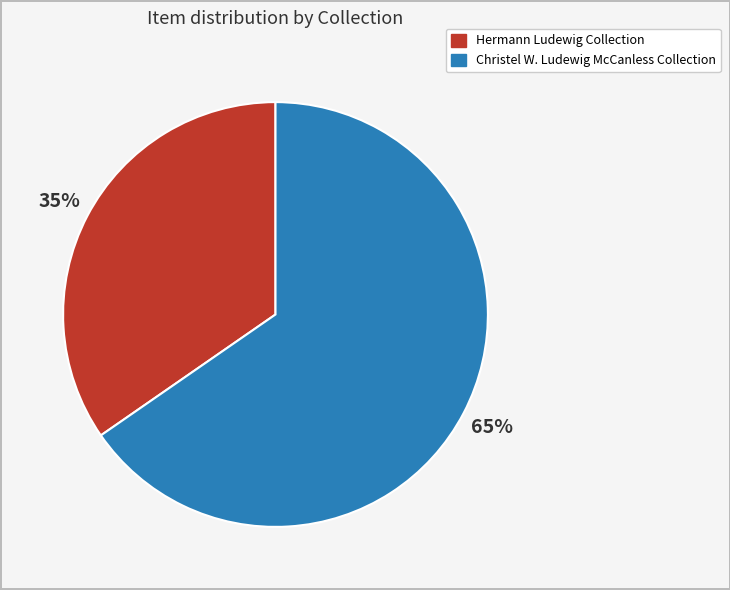

Count the number of slices in the pie.

2